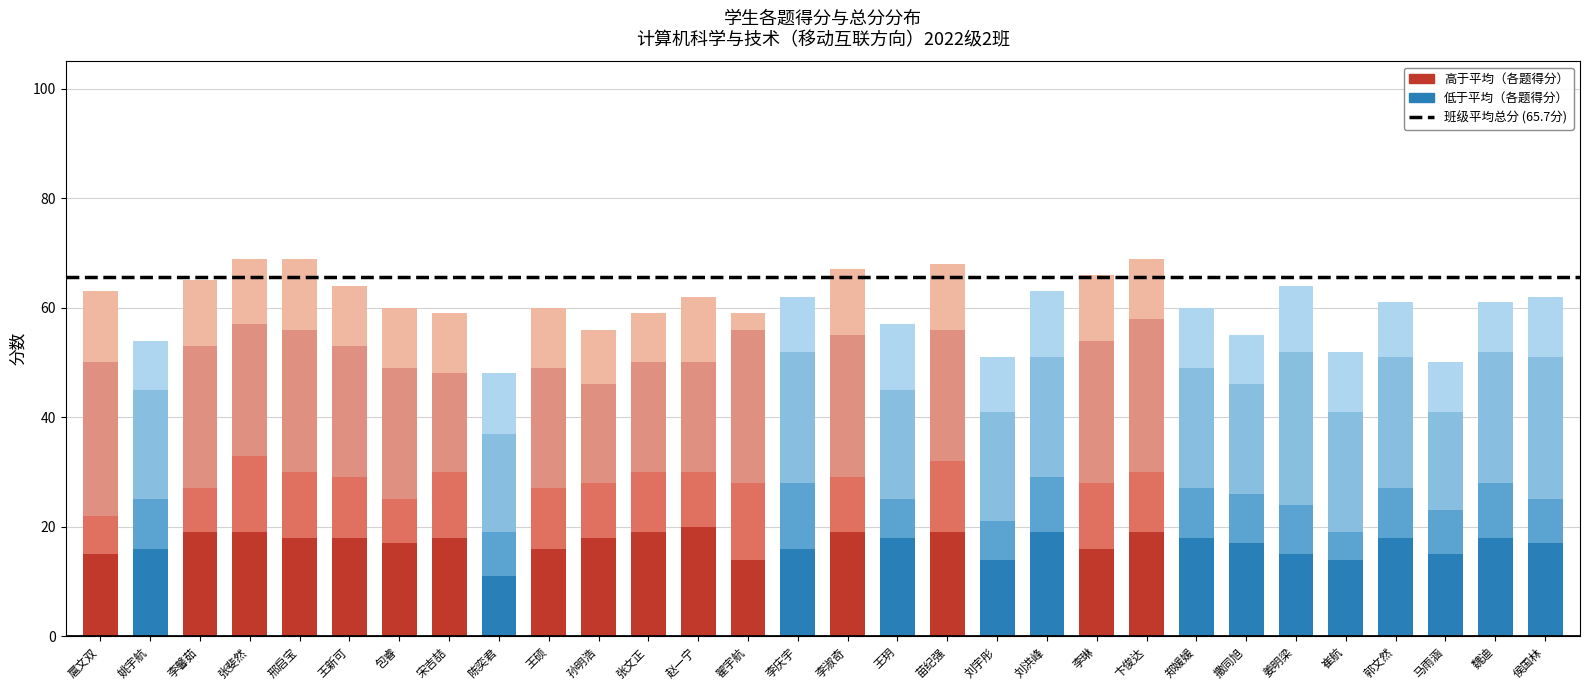

What is the total value across all series at 赵一宁?

62